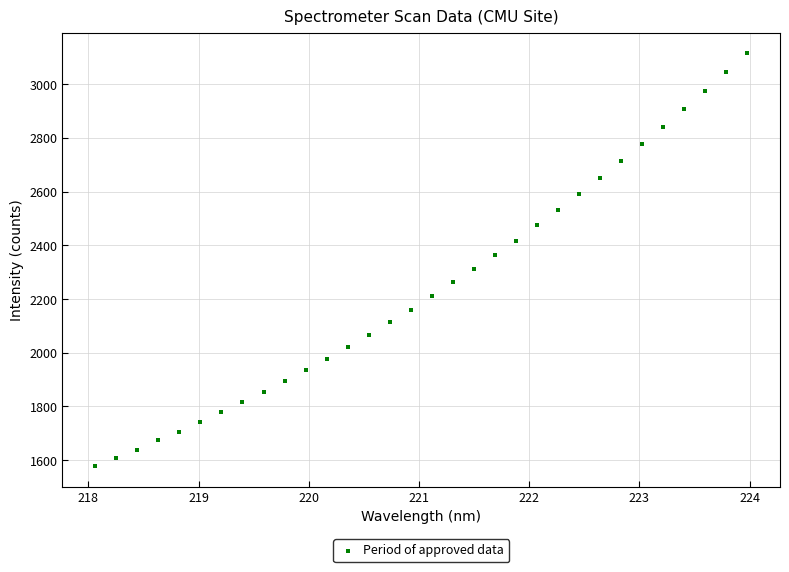

What is the range of X values (max minus min)?

5.9